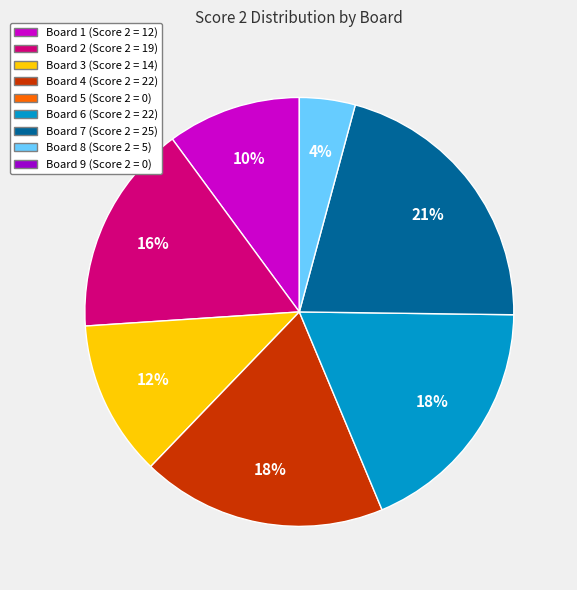

To the nearest percent, what is the difference between the largest and smallest slice percentages?

17%